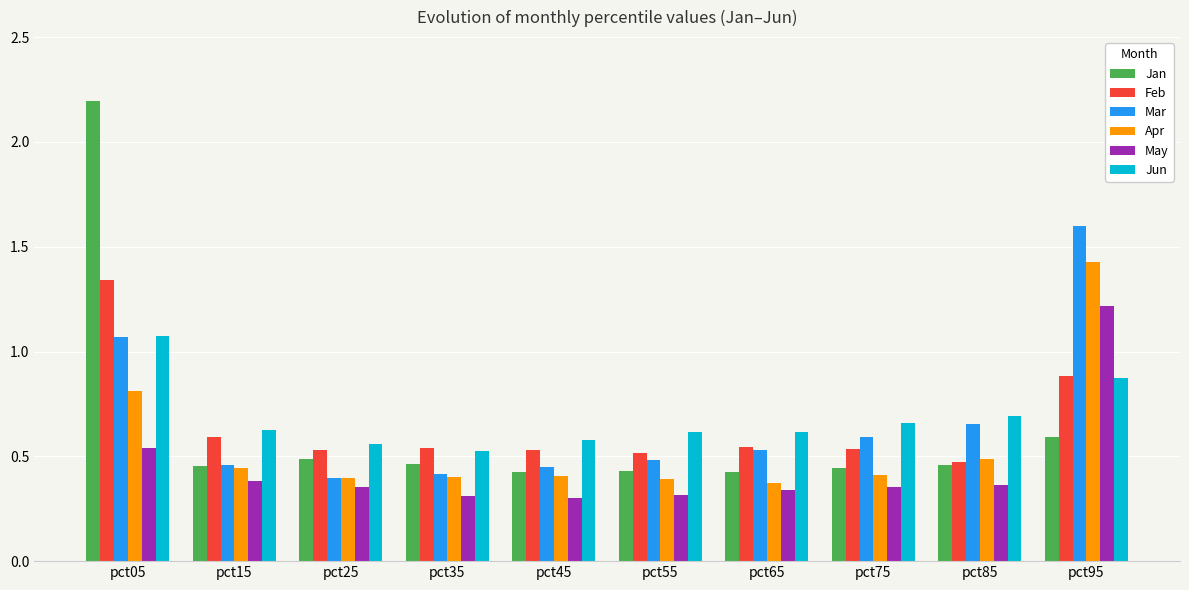

Is the value of Jan at pct05 greater than the value of Feb at pct65?

Yes